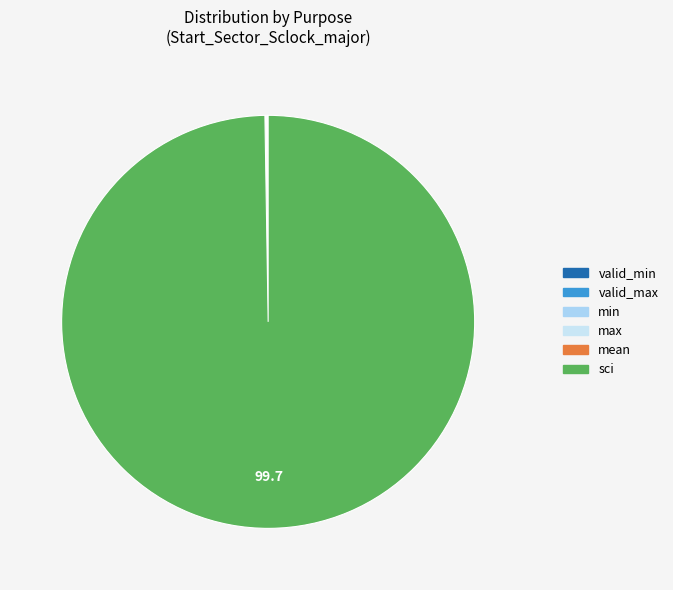

Does mean represent more than half of the total?

No